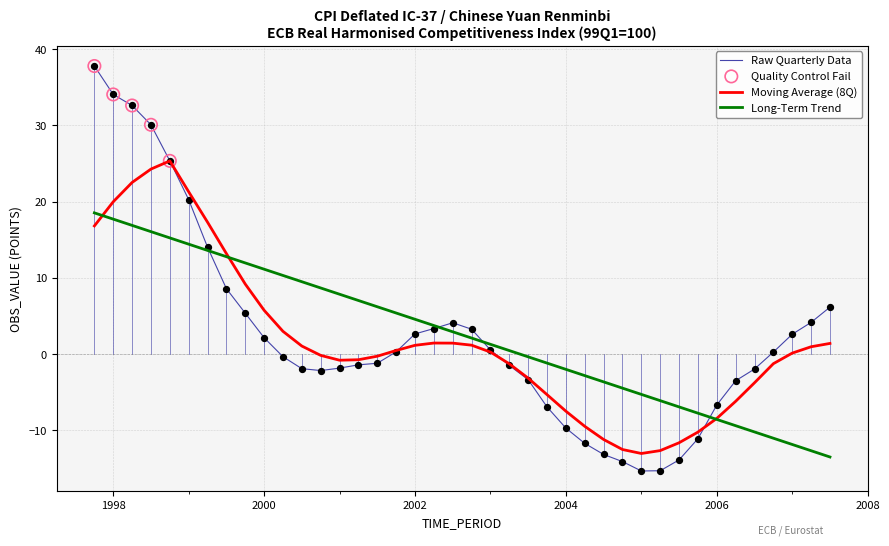

Which series has the widest spread of values?

Raw Quarterly Data